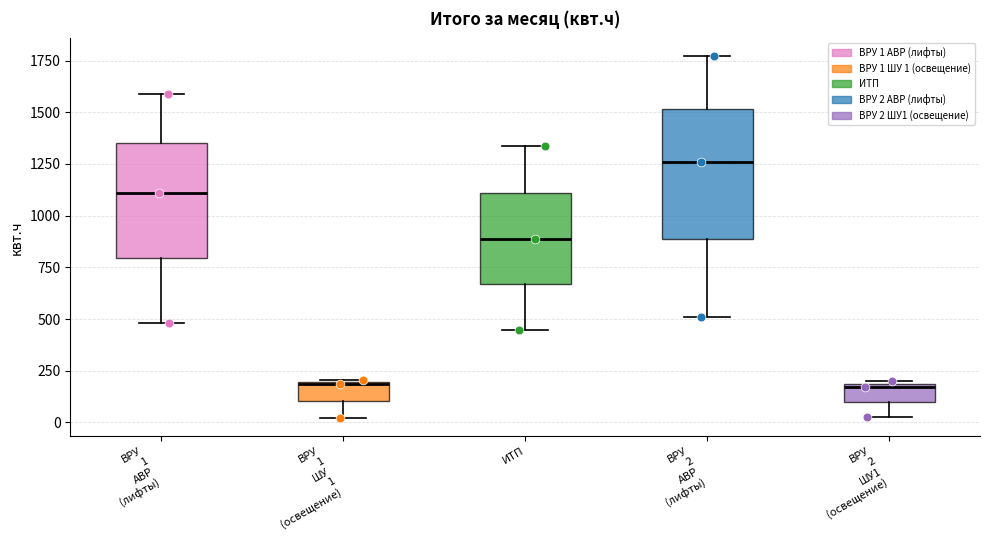

Reading left to right, read every box against the y-axis: the position of its median line, the range the box covers, and the ends of its whiskers. The values are not printed on the chart, so give them approximately, as read against the axis.

ВРУ 1 АВР (лифты): median 1100, box 800 to 1350, whiskers 500 to 1600
ВРУ 1 ШУ 1 (освещение): median 200, box 100 to 200, whiskers 0 to 200
ИТП: median 900, box 650 to 1100, whiskers 450 to 1350
ВРУ 2 АВР (лифты): median 1250, box 900 to 1500, whiskers 500 to 1750
ВРУ 2 ШУ1 (освещение): median 150, box 100 to 200, whiskers 50 to 200